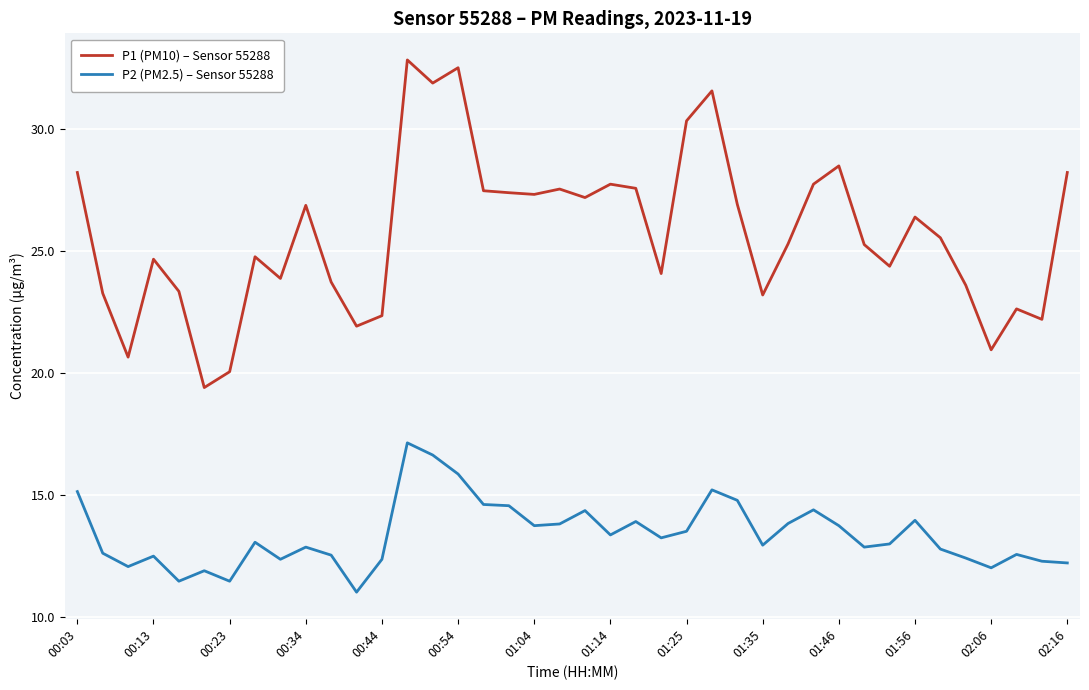

Which series has the largest total across all categories?

P1 (PM10) – Sensor 55288